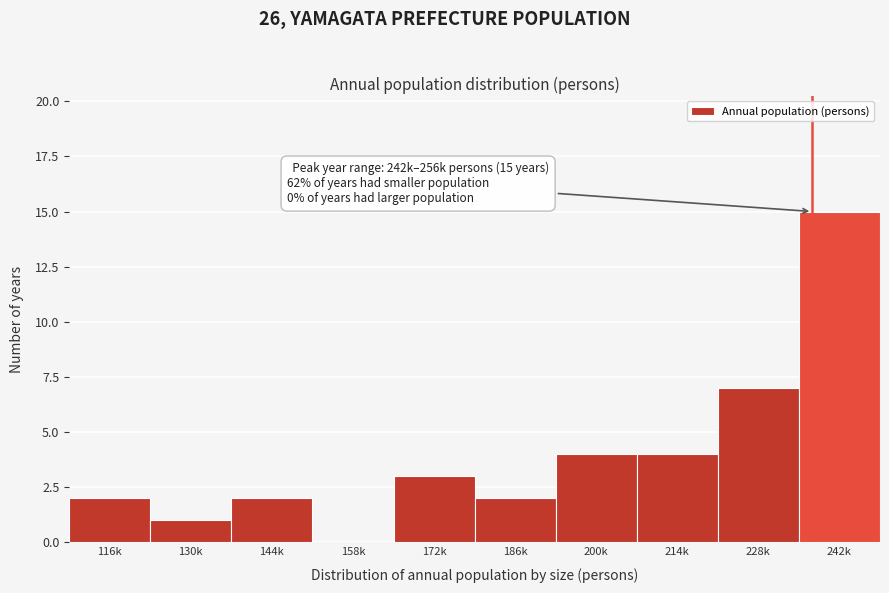

Reading right to left, transcribe all the data shown in this chart.

242k=15	228k=7	214k=4	200k=4	186k=2	172k=3	158k=0	144k=2	130k=1	116k=2